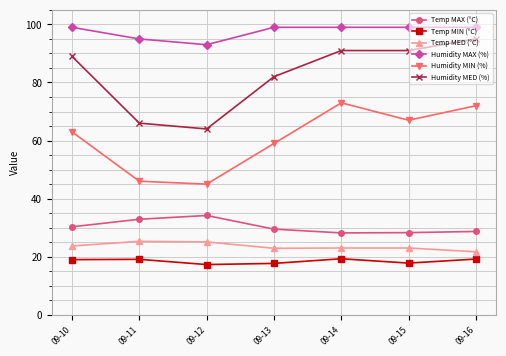

Read the Temp MAX (°C) value at 09-14.

28.2